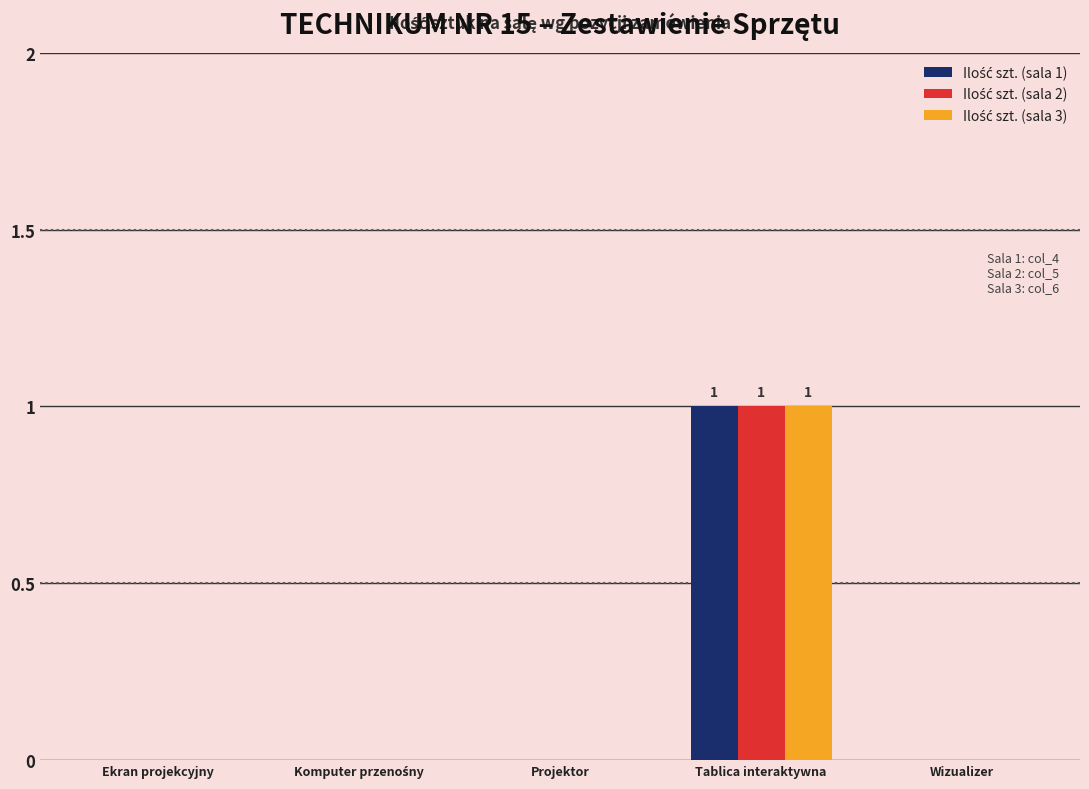

Which label corresponds to the largest value in the chart?

Tablica interaktywna